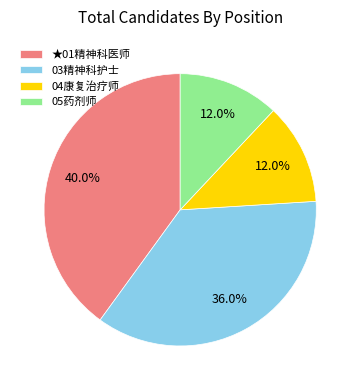

Do 04康复治疗师 and 03精神科护士 together represent more than half of the pie?

No